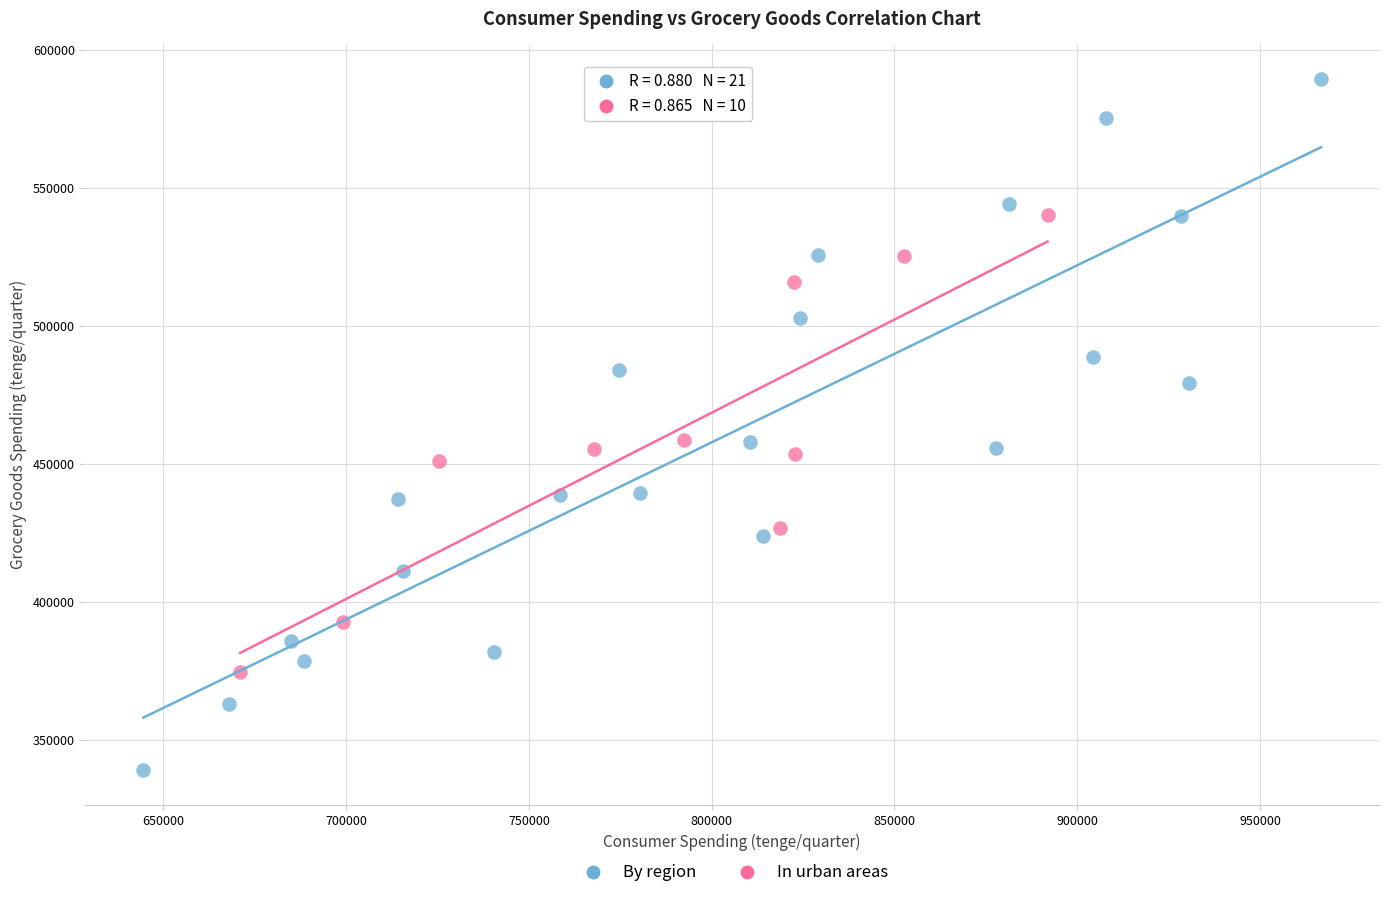

Which series reaches the maximum Y coordinate?

By region